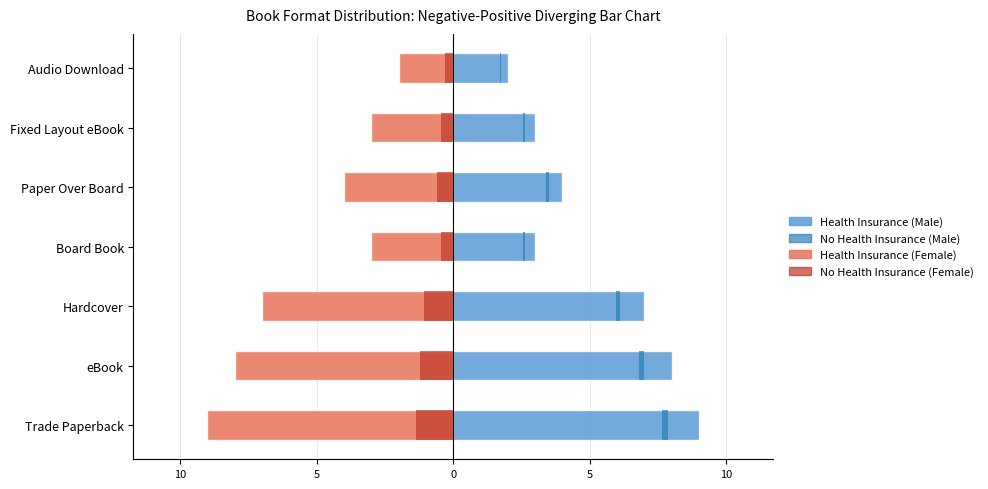

What is the value of the Right (positive) bar at the 4th from the left?

3